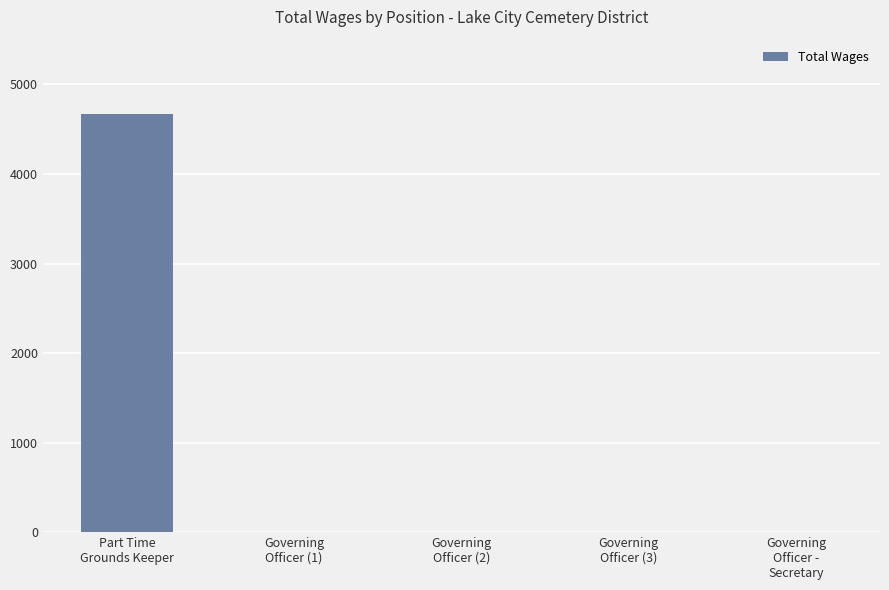

What is the greatest value displayed?

4675